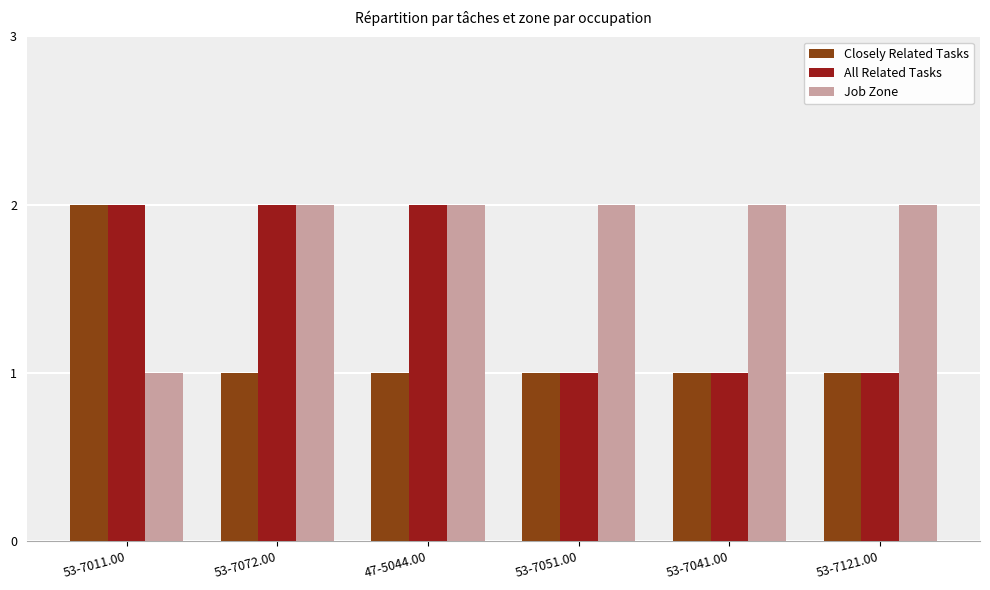

What is the minimum value shown in the chart?

1